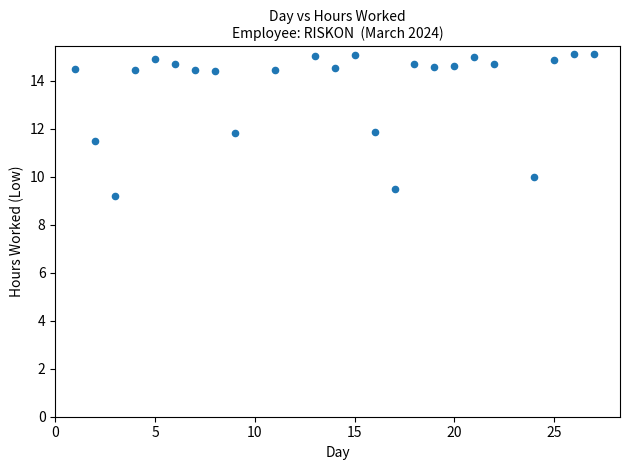

What is the range of X values (max minus min)?

26.0